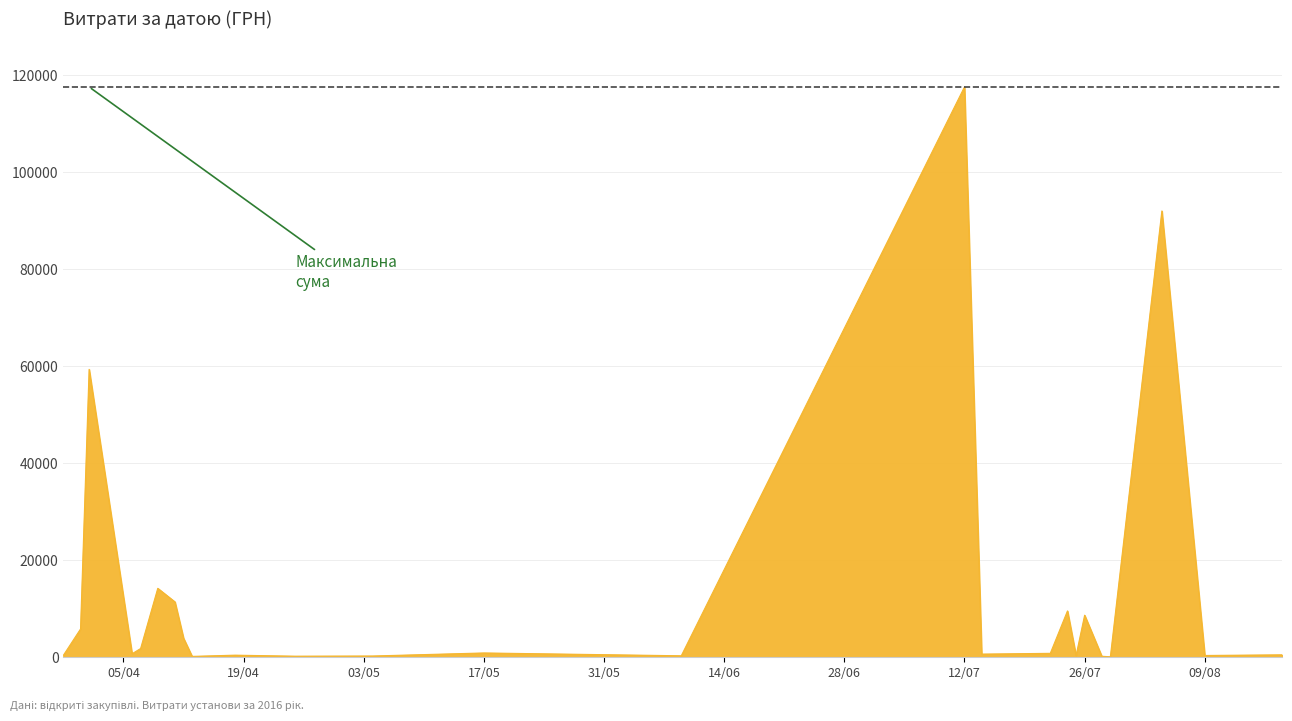

What is the average value?

13222.6